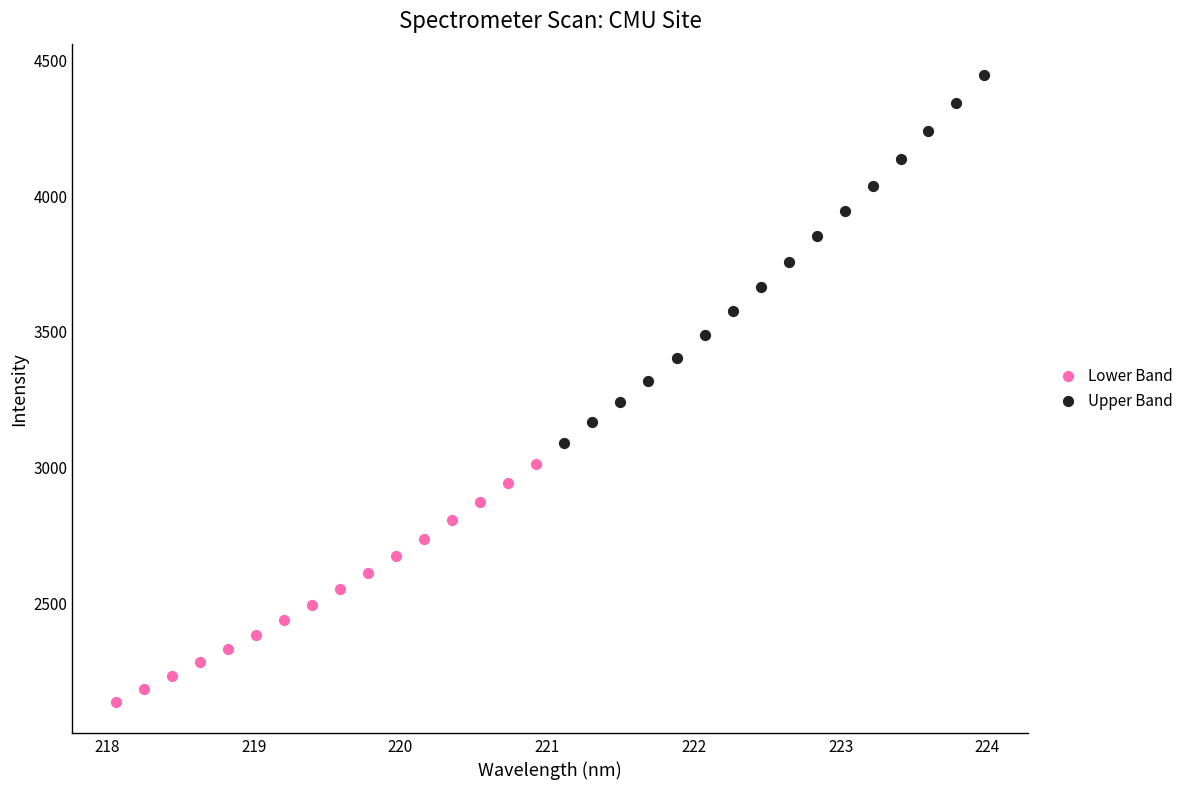

What are all the series names shown in the legend?

Lower Band, Upper Band